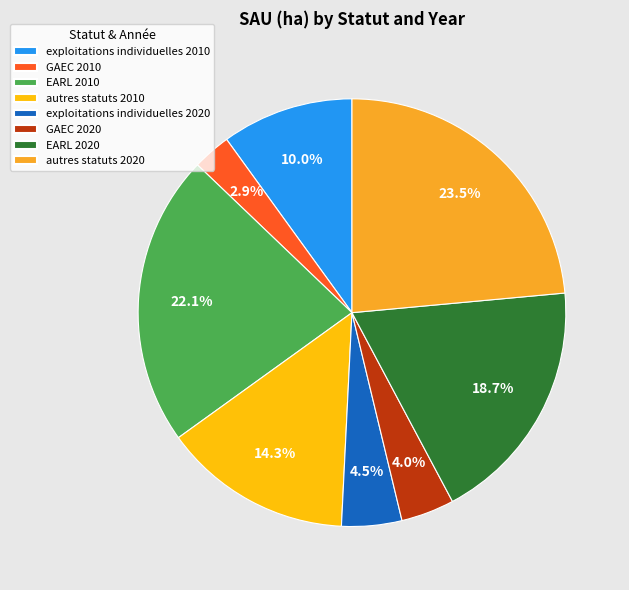

Which slice is the largest?

autres statuts 2020